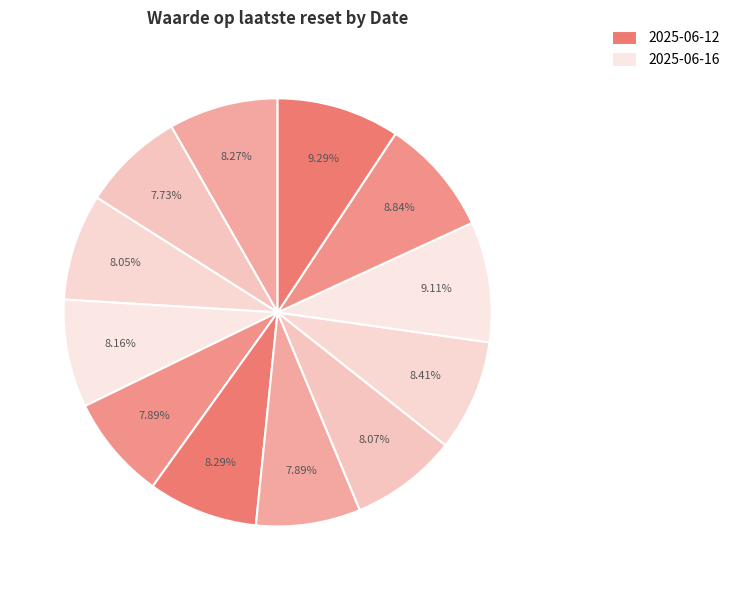

To the nearest percent, what is the average slice percentage?

8%